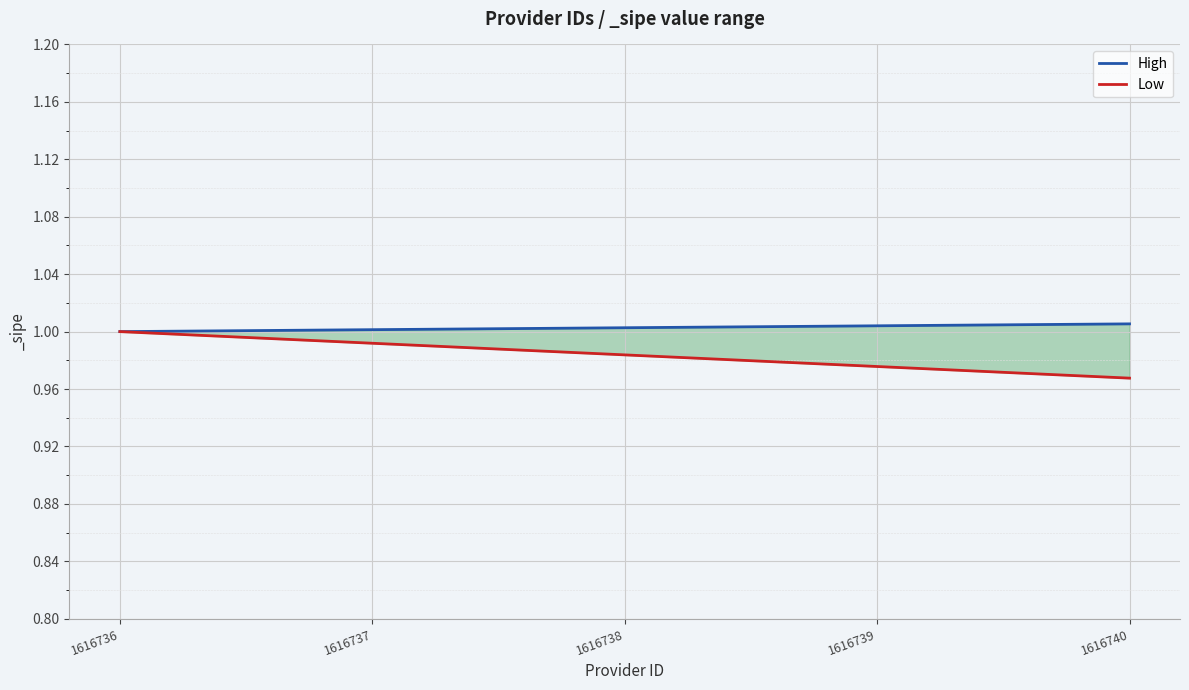

Reading left to right, extract all data points from this chart.

High: 1616736=1.0	1616737=1.0	1616738=1.0	1616739=1.0	1616740=1.0
Low: 1616736=1.0	1616737=1.0	1616738=1.0	1616739=1.0	1616740=1.0